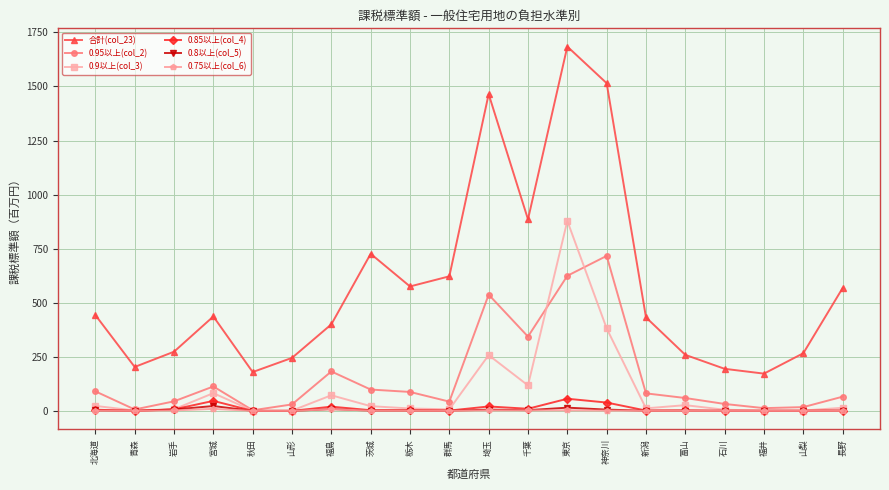

Which series has the largest range (max minus min)?

合計(col_23)